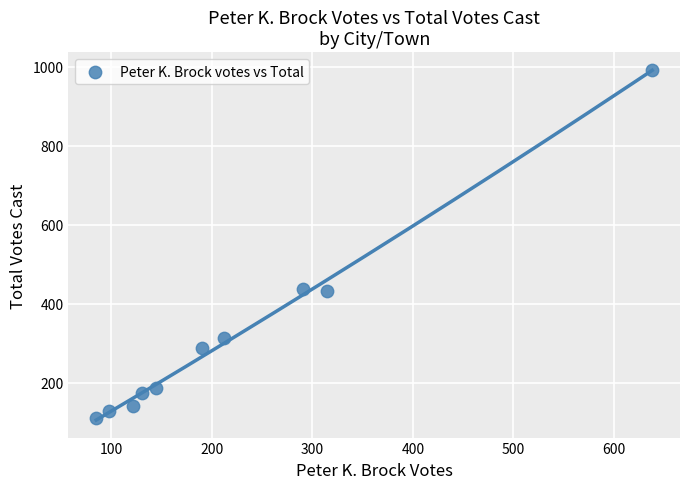

What is the range of Y values (max minus min)?

883